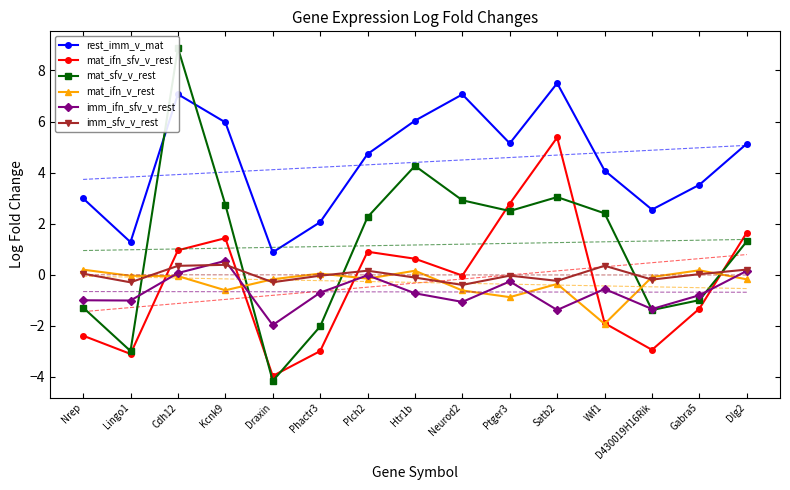

What is the difference between the highest and lowest values at Draxin?

5.0